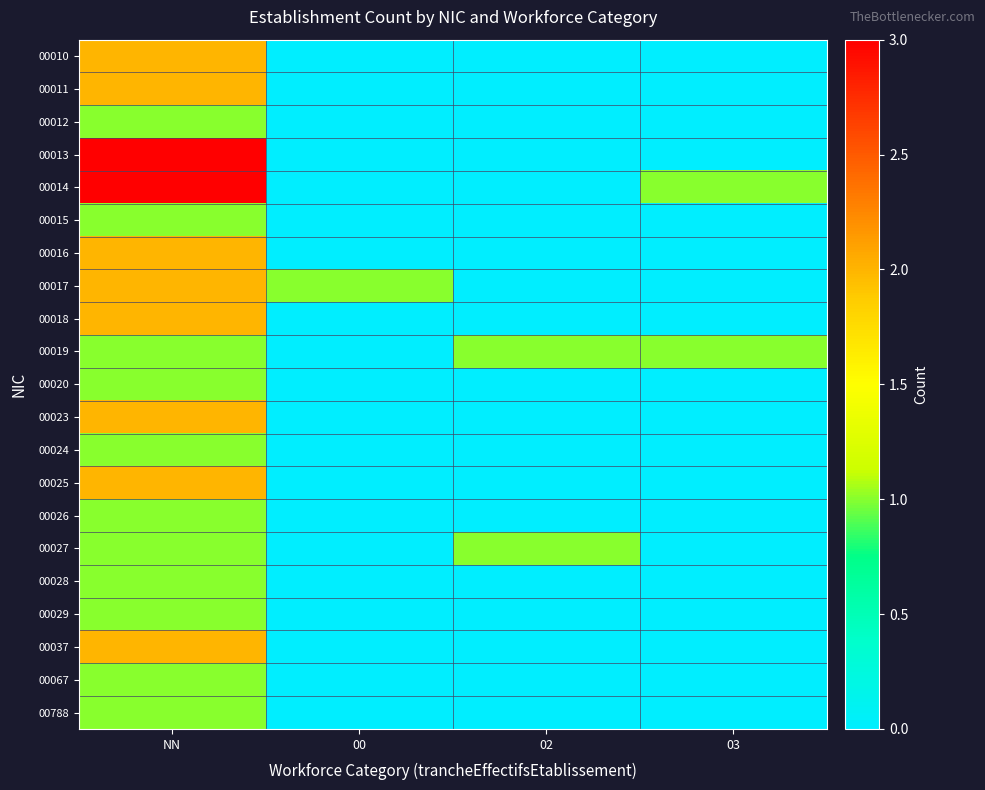

Between 00 and NN, which is larger?

NN